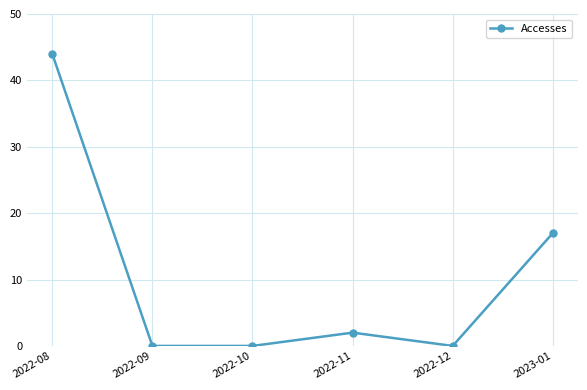

Reading left to right, what are all the values shown in this chart?

44	0	0	2	0	17